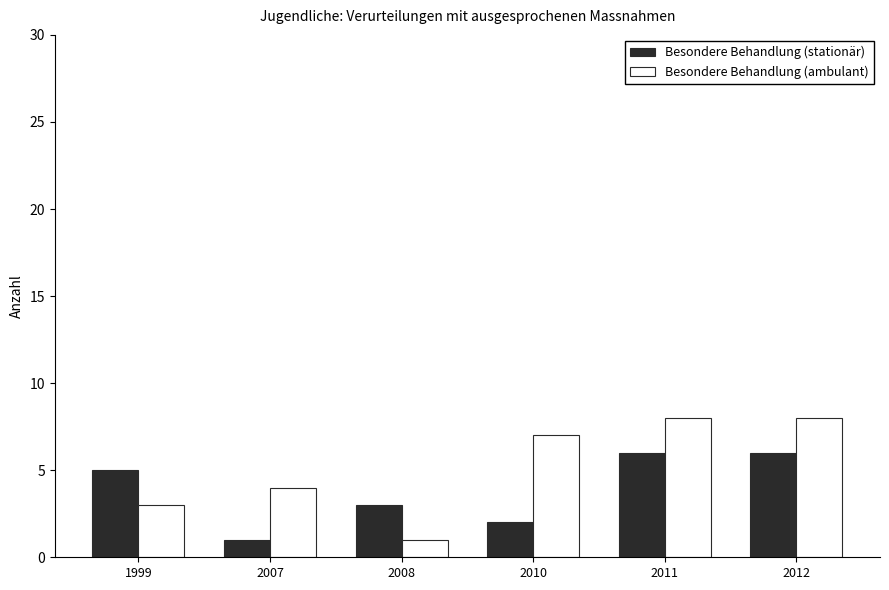

Is it true that Besondere Behandlung (stationär) equals 1 at 2007?

True